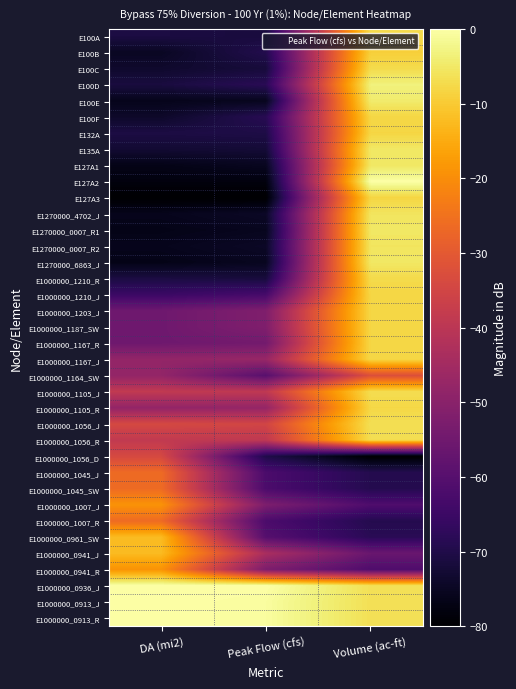

Between DA (mi2) and Peak Flow (cfs), which is larger?

DA (mi2)